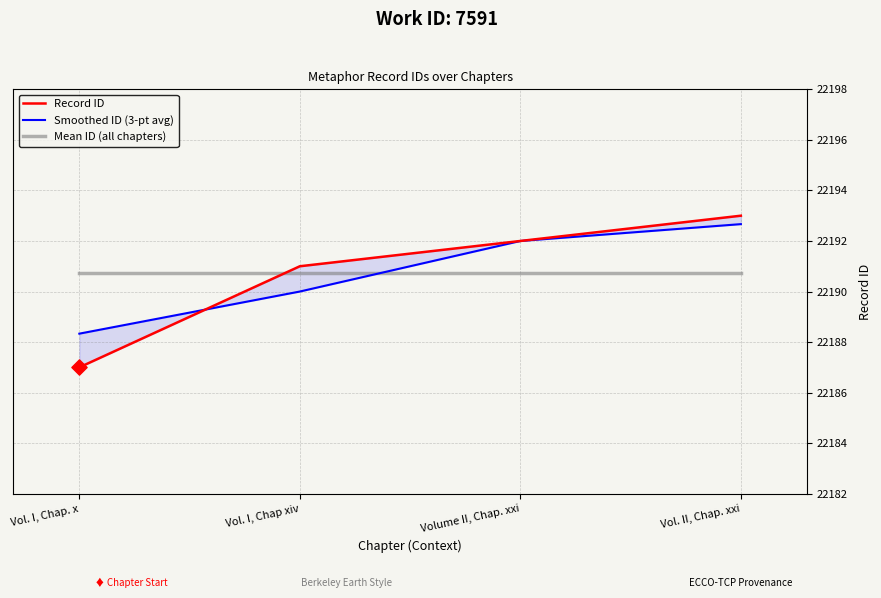

What are all the series names shown in the legend?

Record ID, Smoothed ID (3-pt avg), Mean ID (all chapters)